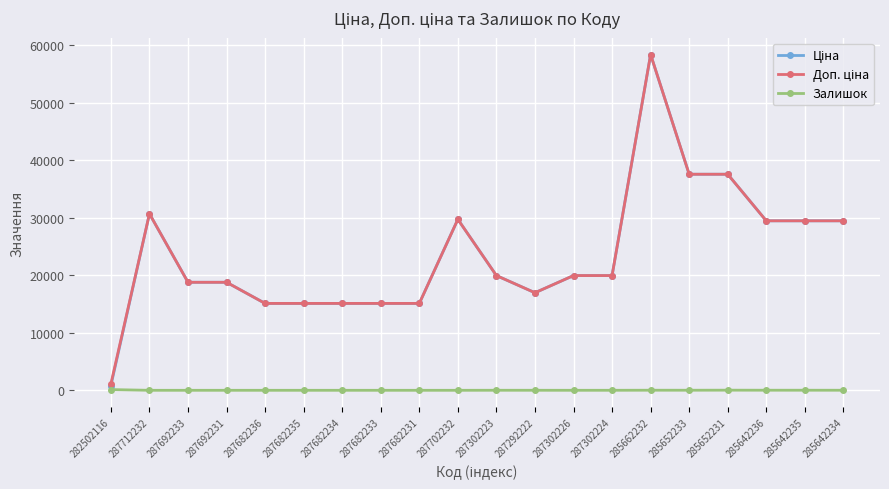

What is the maximum value for Залишок?

125.0